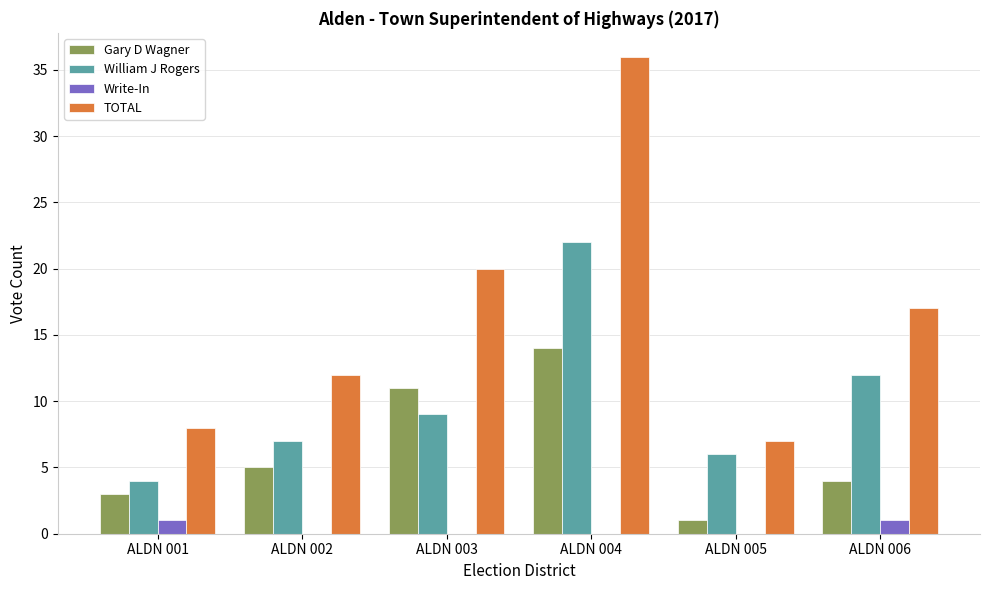

What is the spread (max minus min) of values at ALDN 006?

16